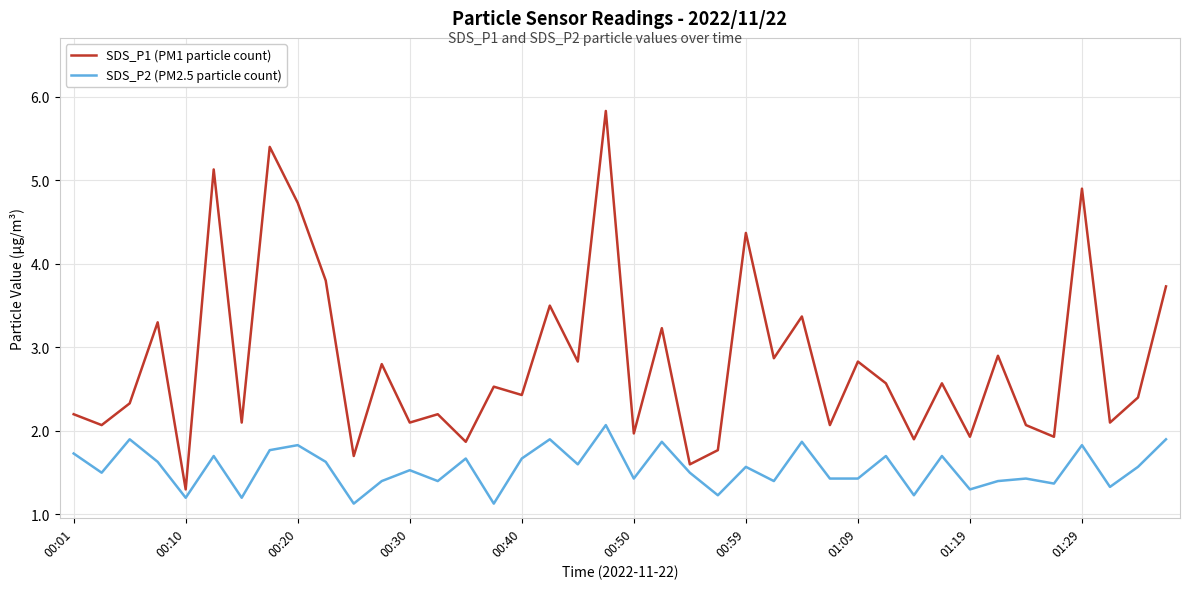

Which series has the largest range (max minus min)?

SDS_P1 (PM1 particle count)